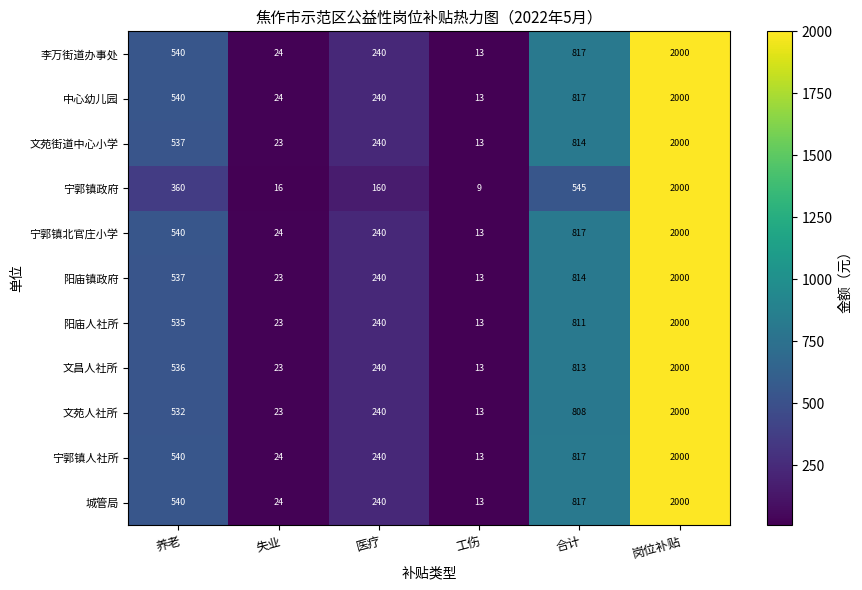

Which series has the largest range (max minus min)?

宁郭镇政府